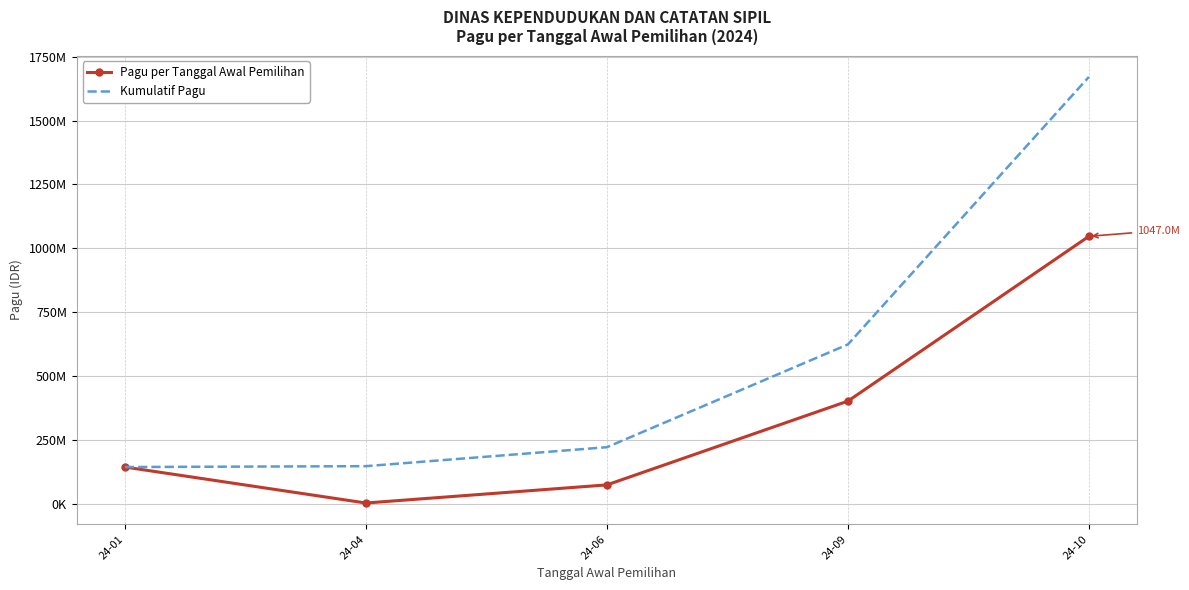

What are all the series names shown in the legend?

Pagu per Tanggal Awal Pemilihan, Kumulatif Pagu